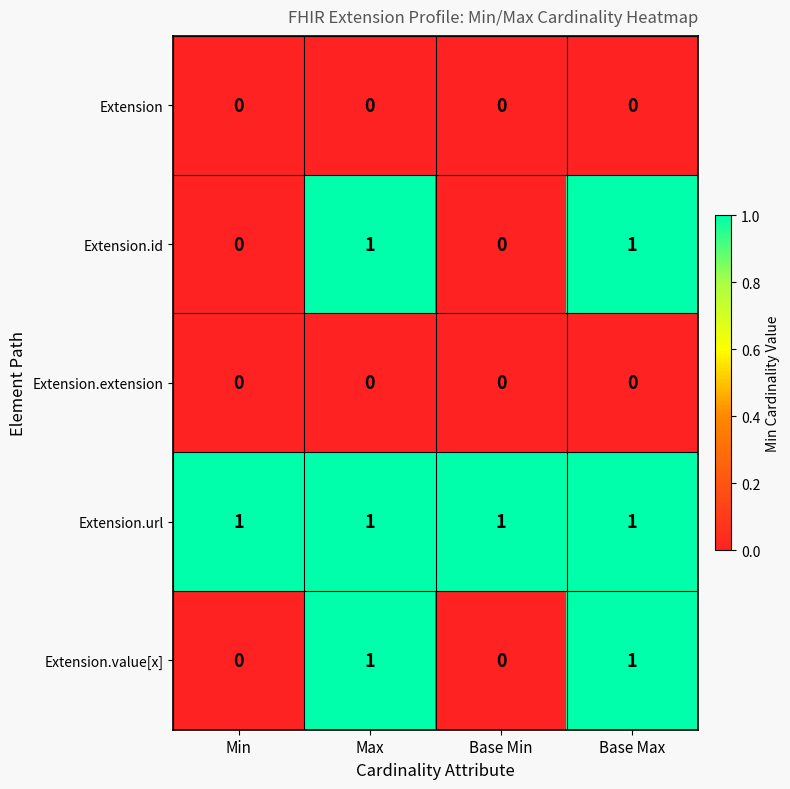

Count the Extension.value[x] values in the range 0 to 1.

4